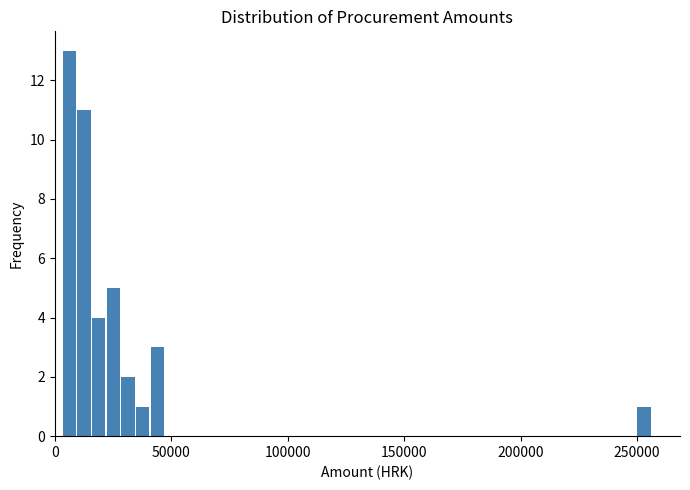

Around what value on the x-axis is the tallest bar? Give the approximate position of its centre, as read against the axis.

5000